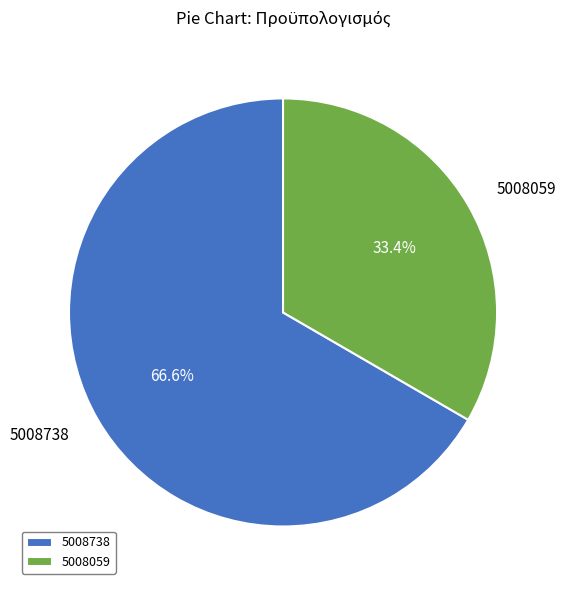

Approximately how many times larger is the value at 5008059 compared to 5008738?

0.5